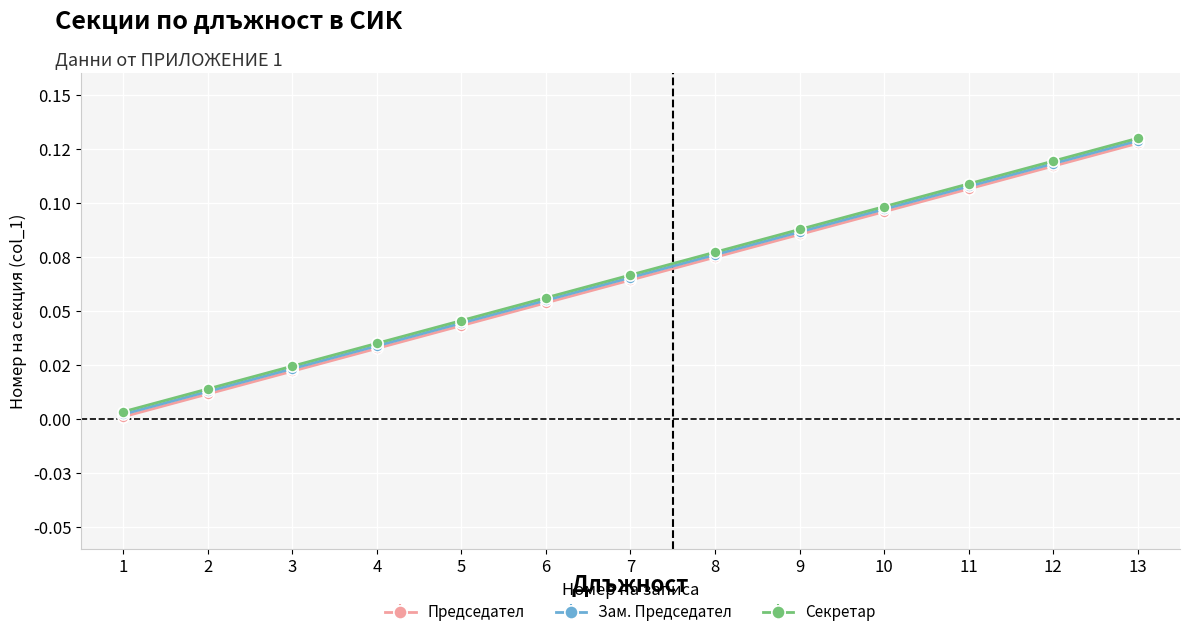

True or false: Председател and Зам. Председател cross at least once.

False